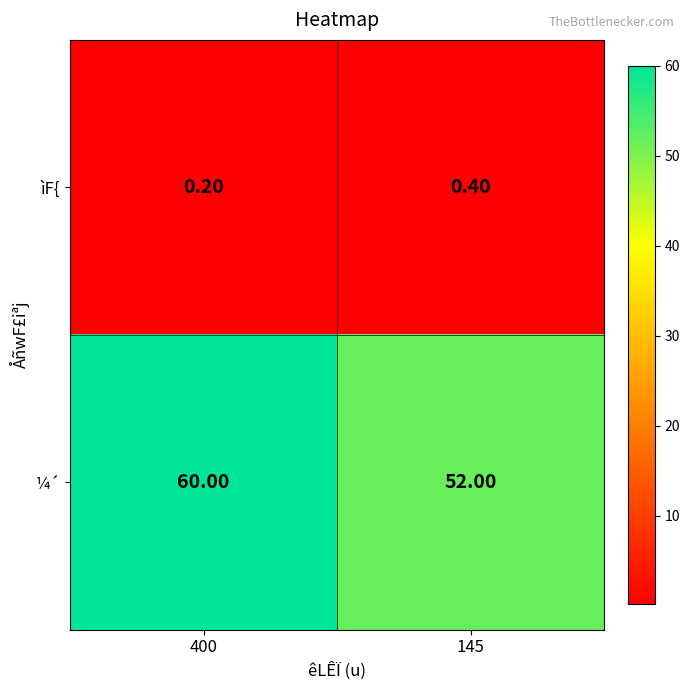

What is the greatest value displayed?

60.0